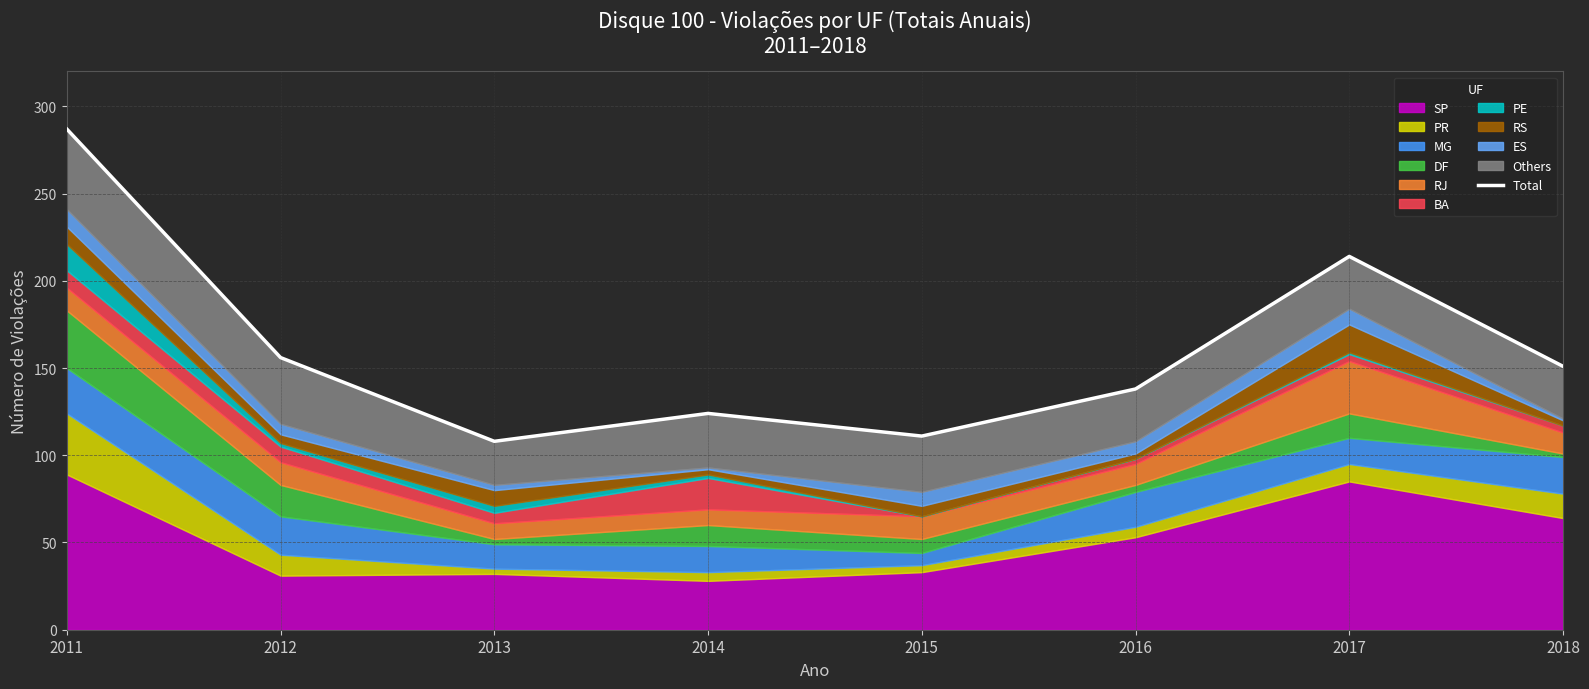

Approximately how many times larger is the value at 2013 compared to 2015?

1.0